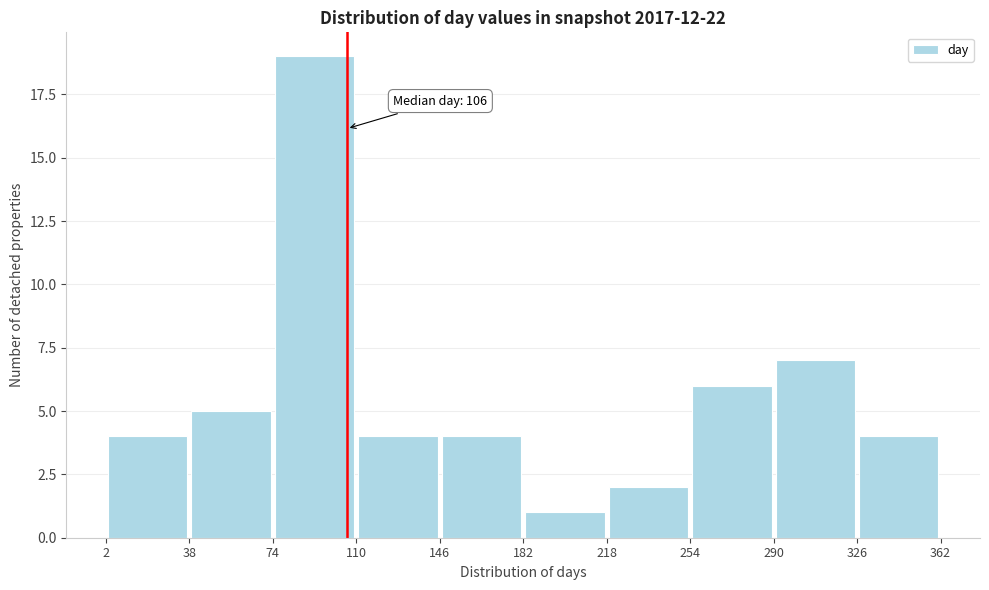

Which range on the x-axis has the tallest bar?

74 to 110